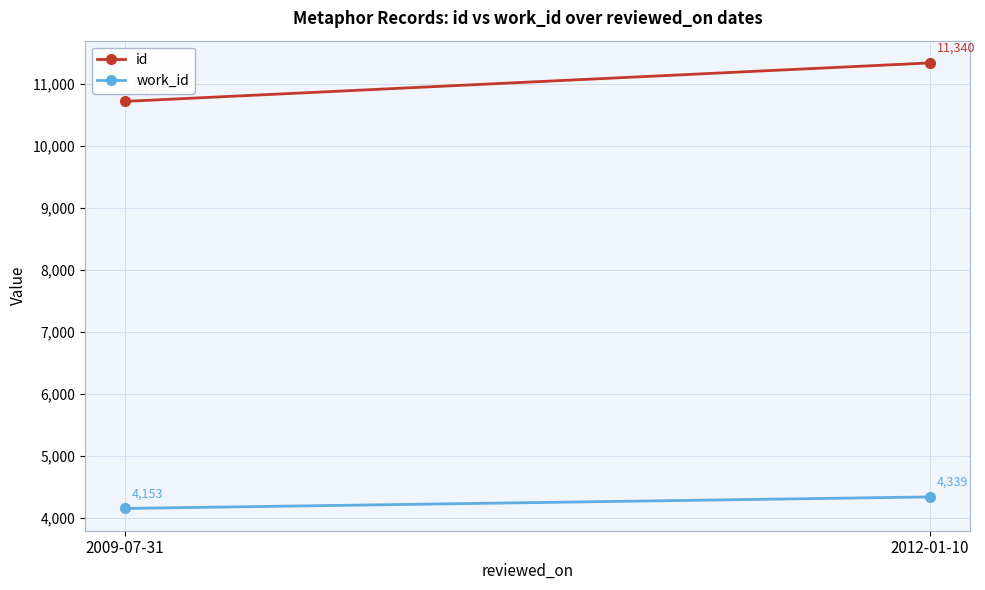

Which series changed the most between 2009-07-31 and 2012-01-10?

id